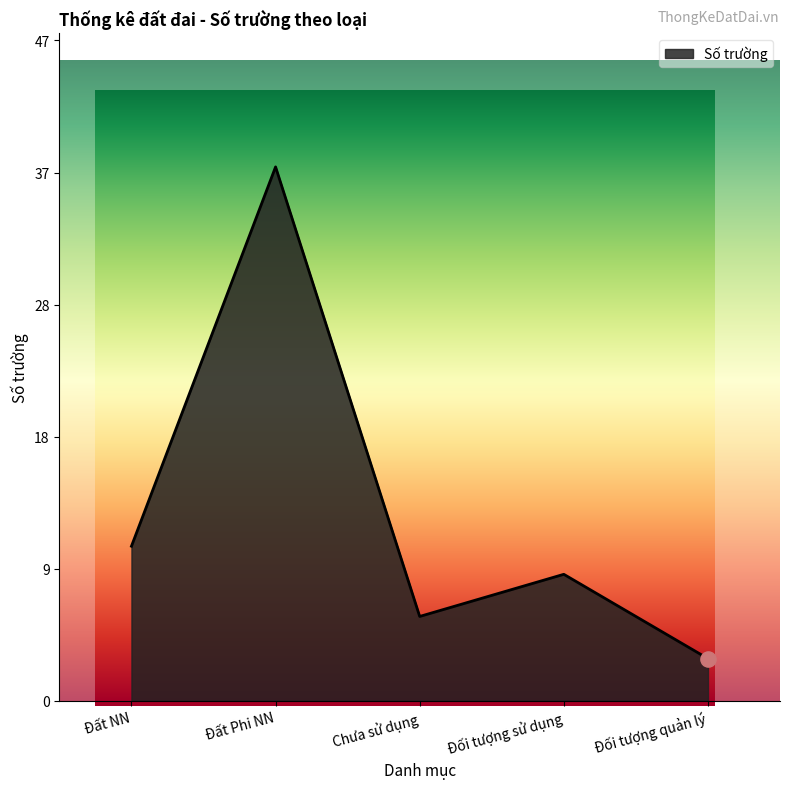

What is the change in value from Đất NN to Đối tượng quản lý?

-8